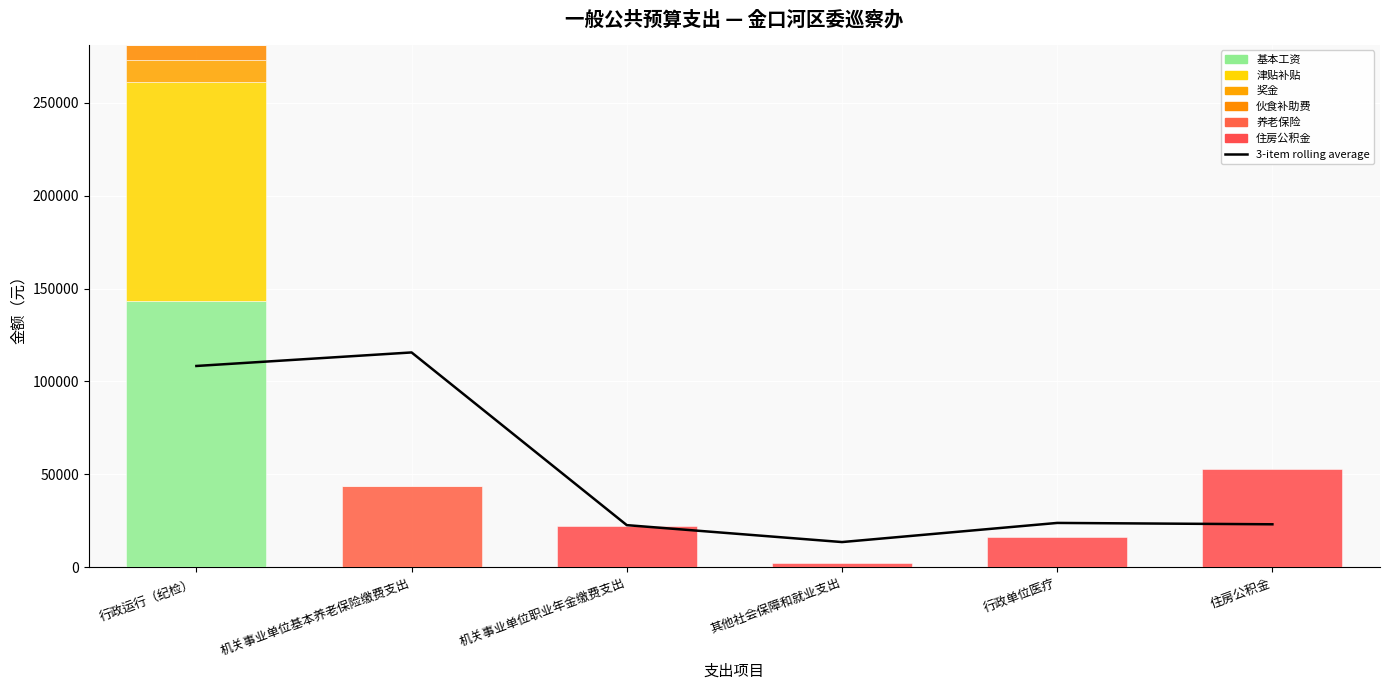

What are all the series names shown in the legend?

基本工资, 津贴补贴, 奖金, 伙食补助费, 养老保险, 住房公积金